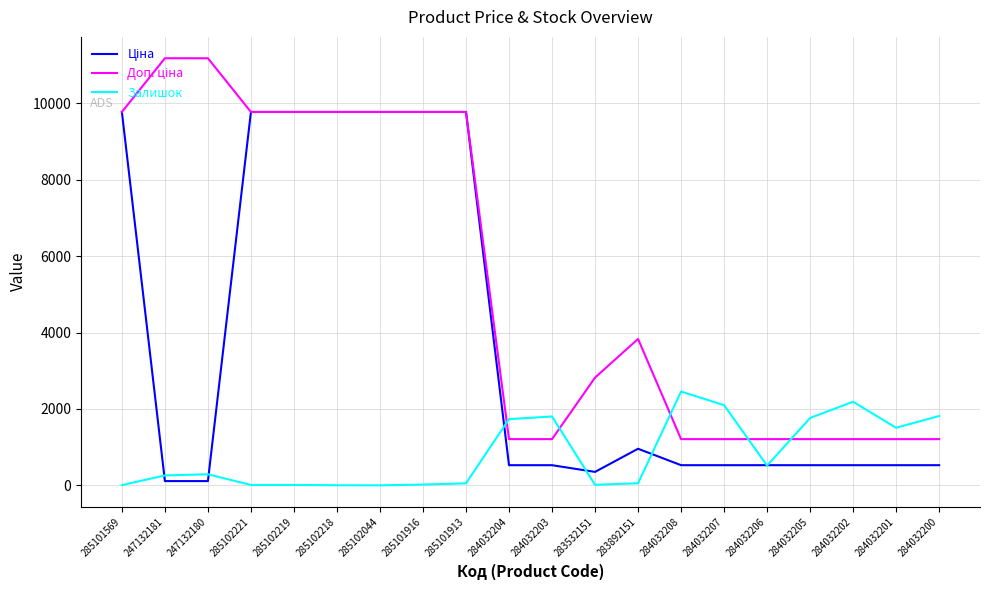

At which label does Залишок reach its peak?

284032208